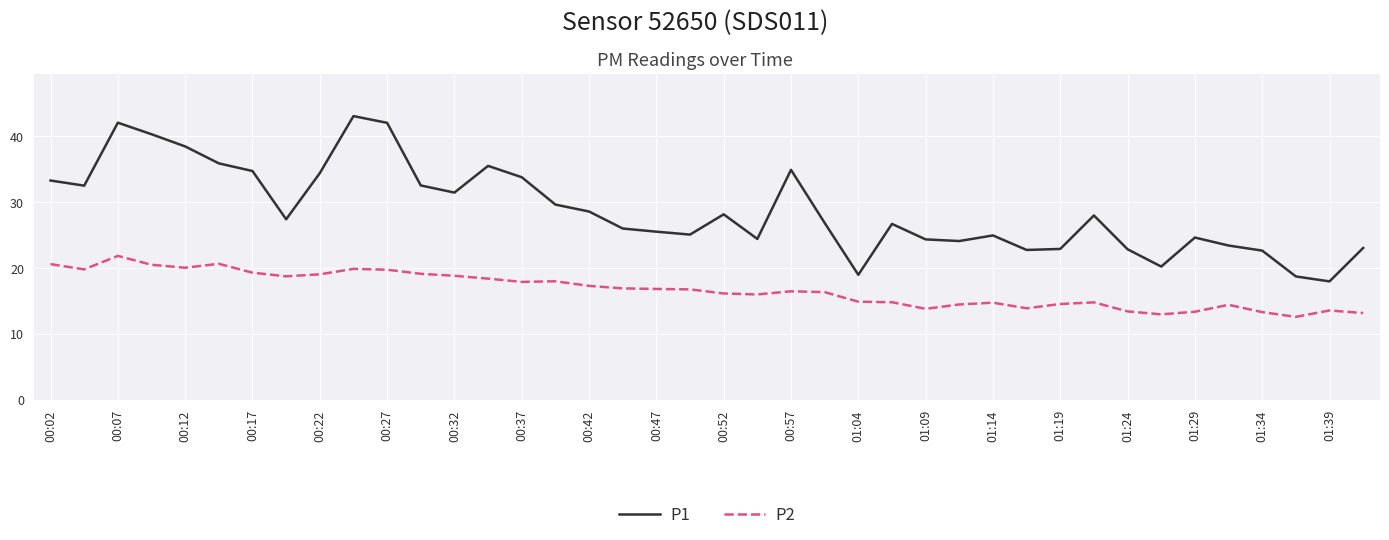

What is the minimum value shown in the chart?

12.6